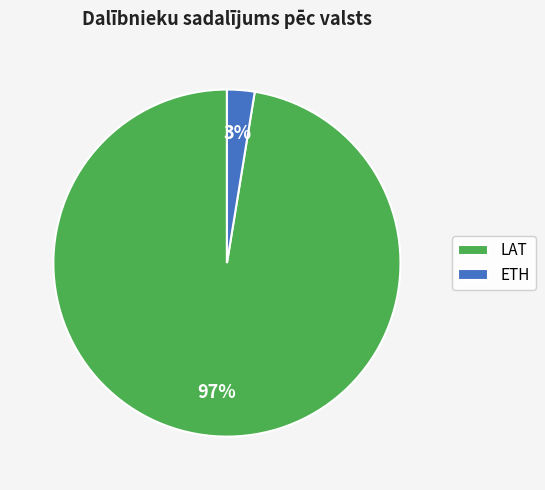

To the nearest percent, what is the combined percentage of LAT and ETH?

100%